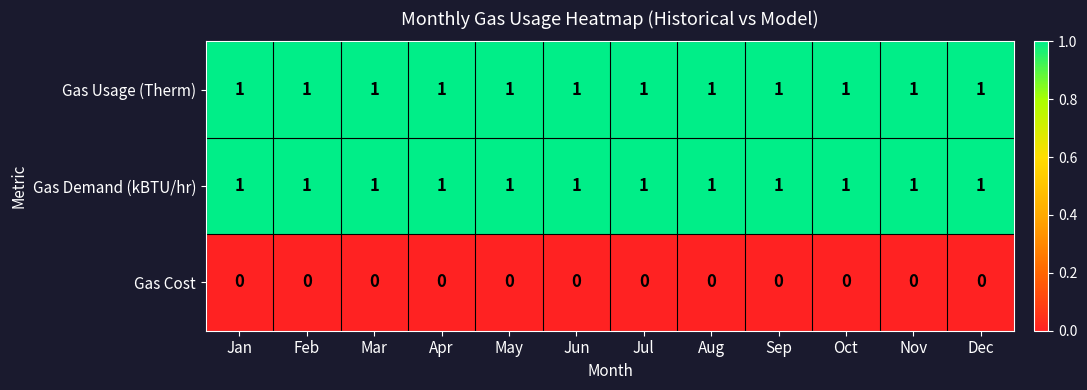

Is it true that Gas Cost equals 0 at Dec?

True